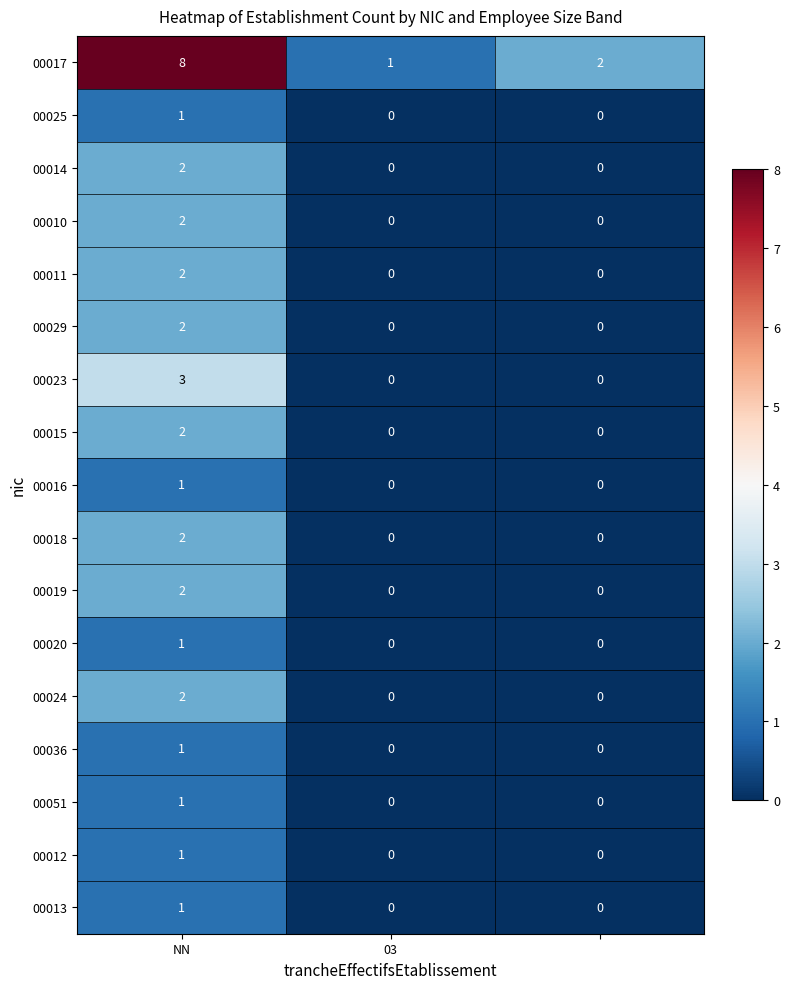

Which series has the largest range (max minus min)?

00017